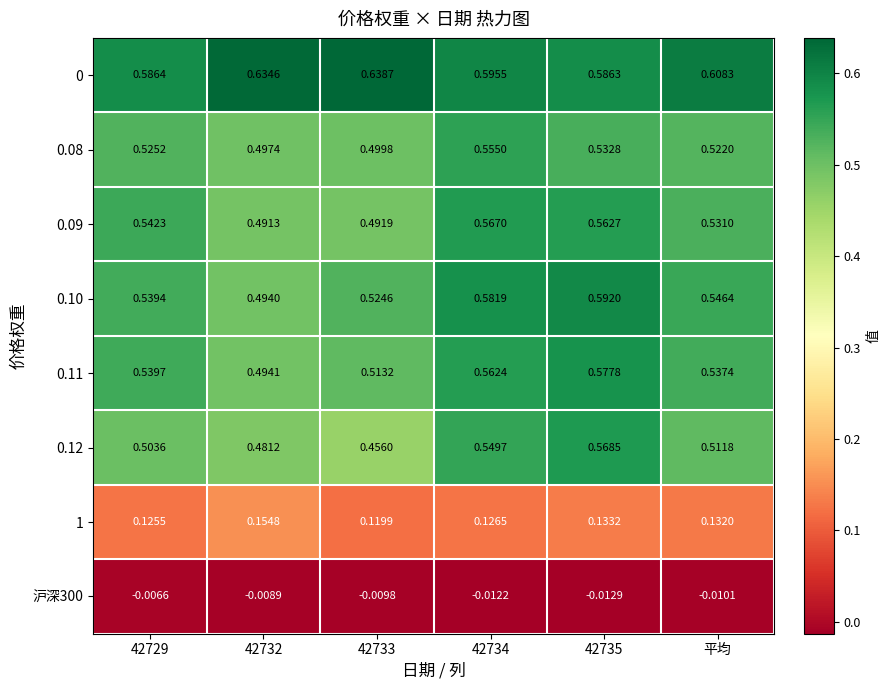

Is the value of 1 at 42732 greater than the value of 0.10 at 42732?

No